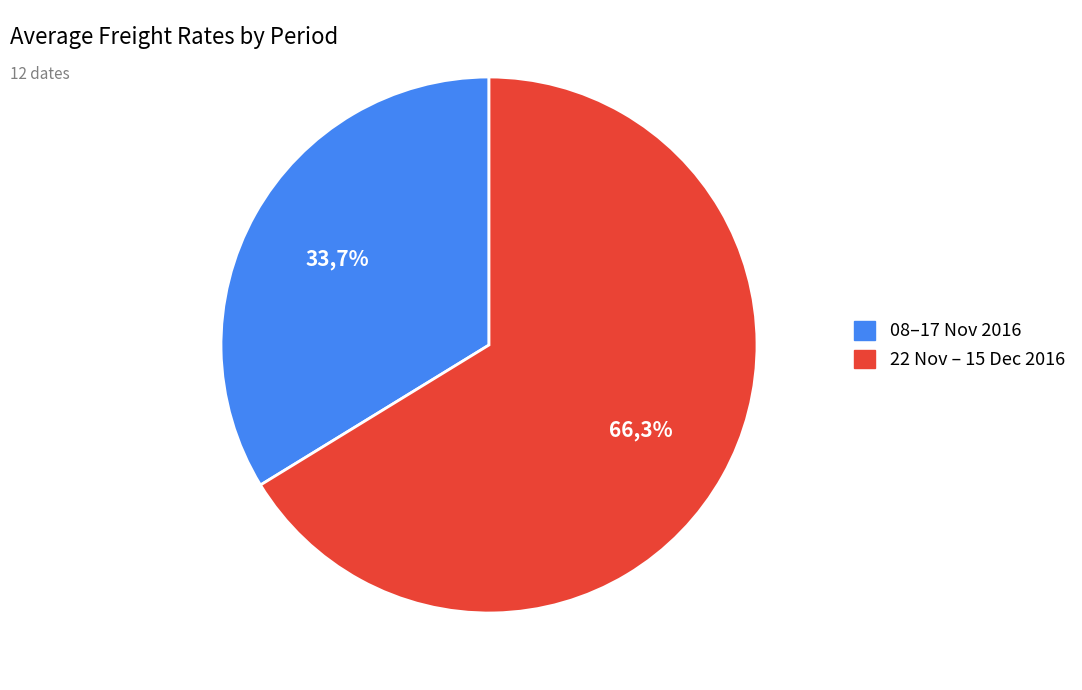

True or false: 17.11.2016 accounts for 14% of the total.

False